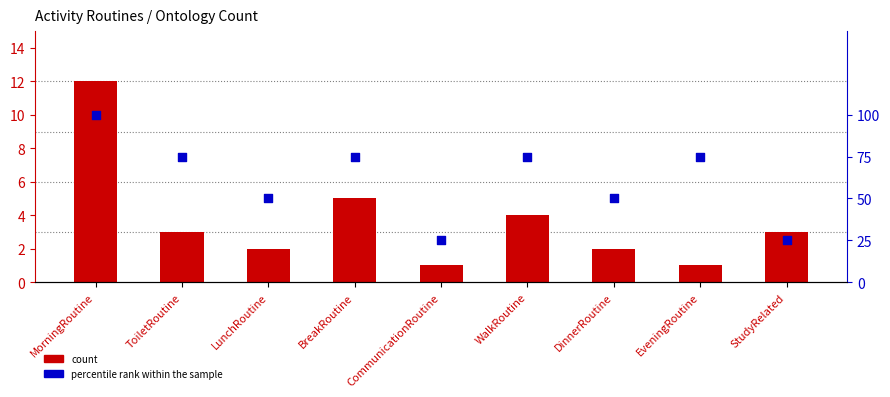

At how many categories does at least one series exceed 31?

7